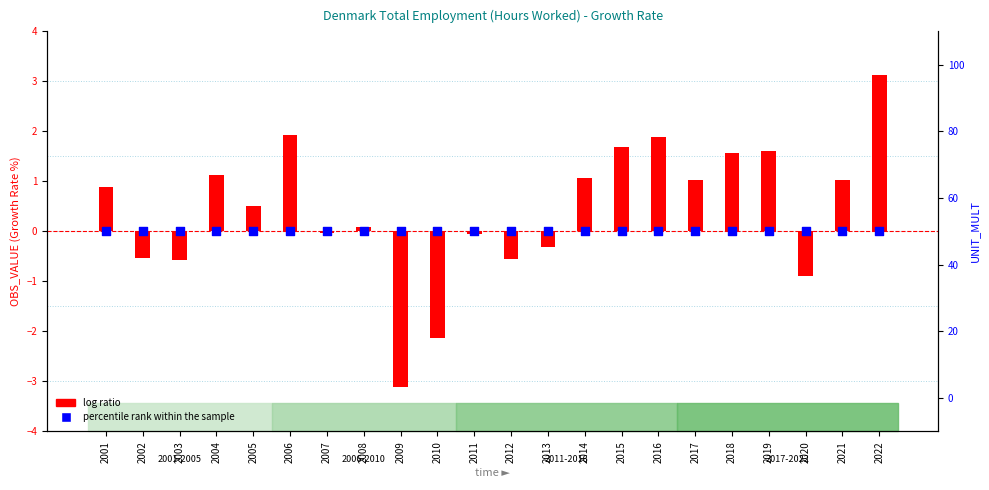

Which series has the largest Y range (max minus min)?

log ratio